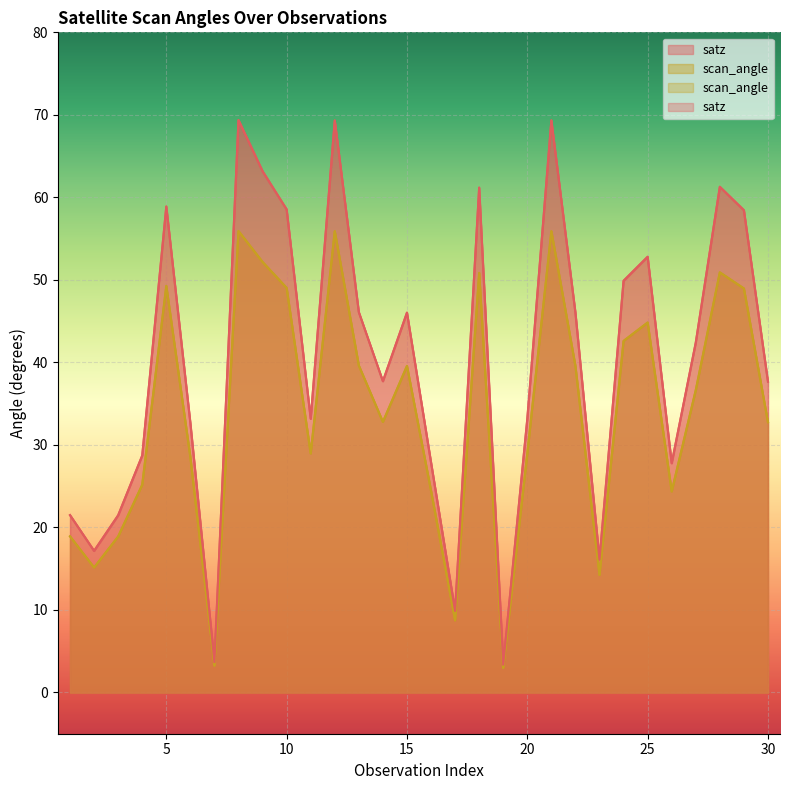

Reading left to right, what are all the values shown in this chart?

satz: 1=21.5	2=17.2	3=21.5	4=28.7	5=58.9	6=32.6	7=3.7	8=69.4	9=63.2	10=58.5	11=33.2	12=69.3	13=46.1	14=37.7	15=46.0	16=27.9	17=9.9	18=61.2	19=3.4	20=33.1	21=69.3	22=46.0	23=16.1	24=49.9	25=52.8	26=27.8	27=42.4	28=61.3	29=58.4	30=37.7
scan_angle: 1=18.9	2=15.1	3=18.9	4=25.2	5=49.3	6=28.5	7=3.2	8=55.9	9=52.2	10=49.0	11=29.0	12=55.9	13=39.6	14=32.8	15=39.6	16=24.4	17=8.7	18=50.8	19=3.0	20=29.0	21=55.9	22=39.6	23=14.2	24=42.6	25=44.8	26=24.4	27=36.6	28=50.9	29=49.0	30=32.8